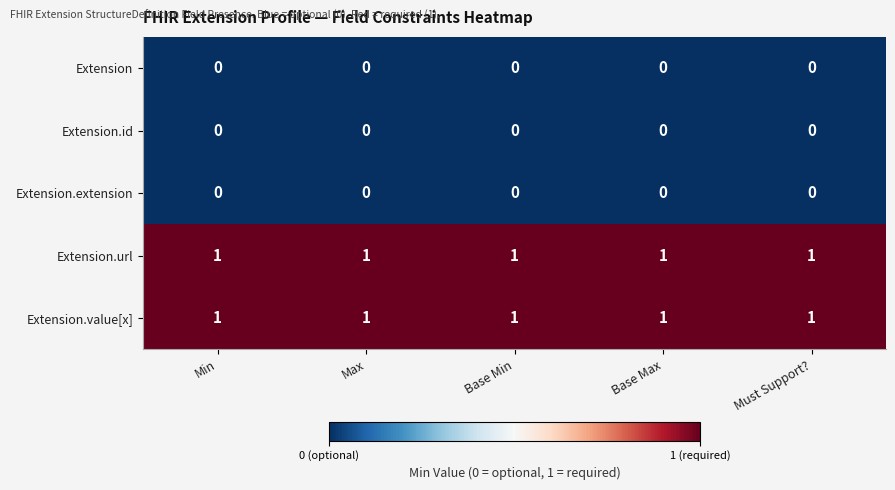

What is the total value across all series at Max?

2